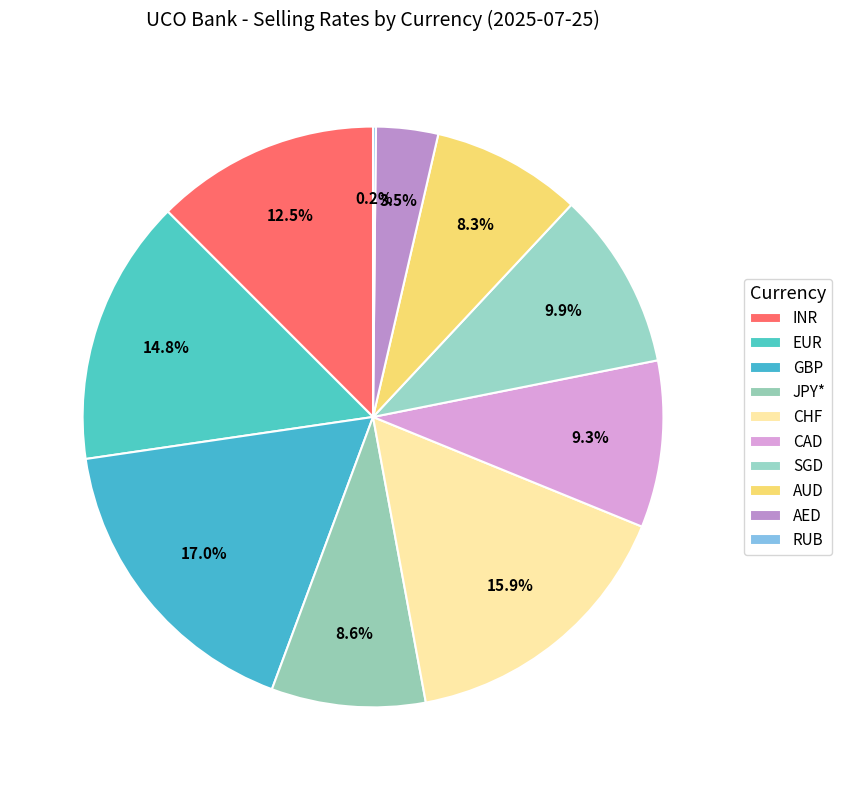

Is there a majority slice in this chart?

No